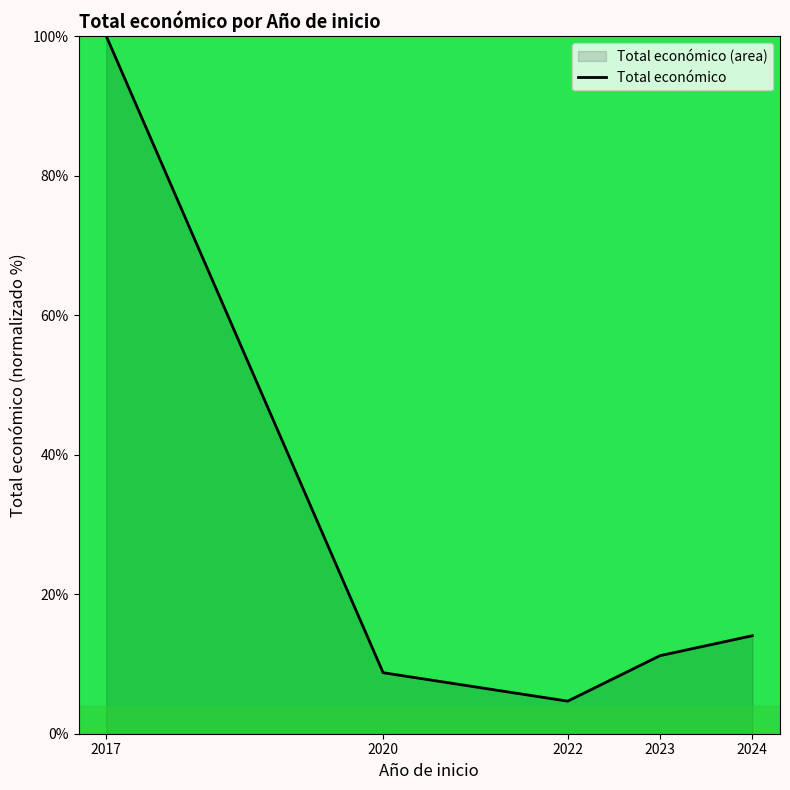

List the labels in order of value, largest first.

2017, 2024, 2023, 2020, 2022